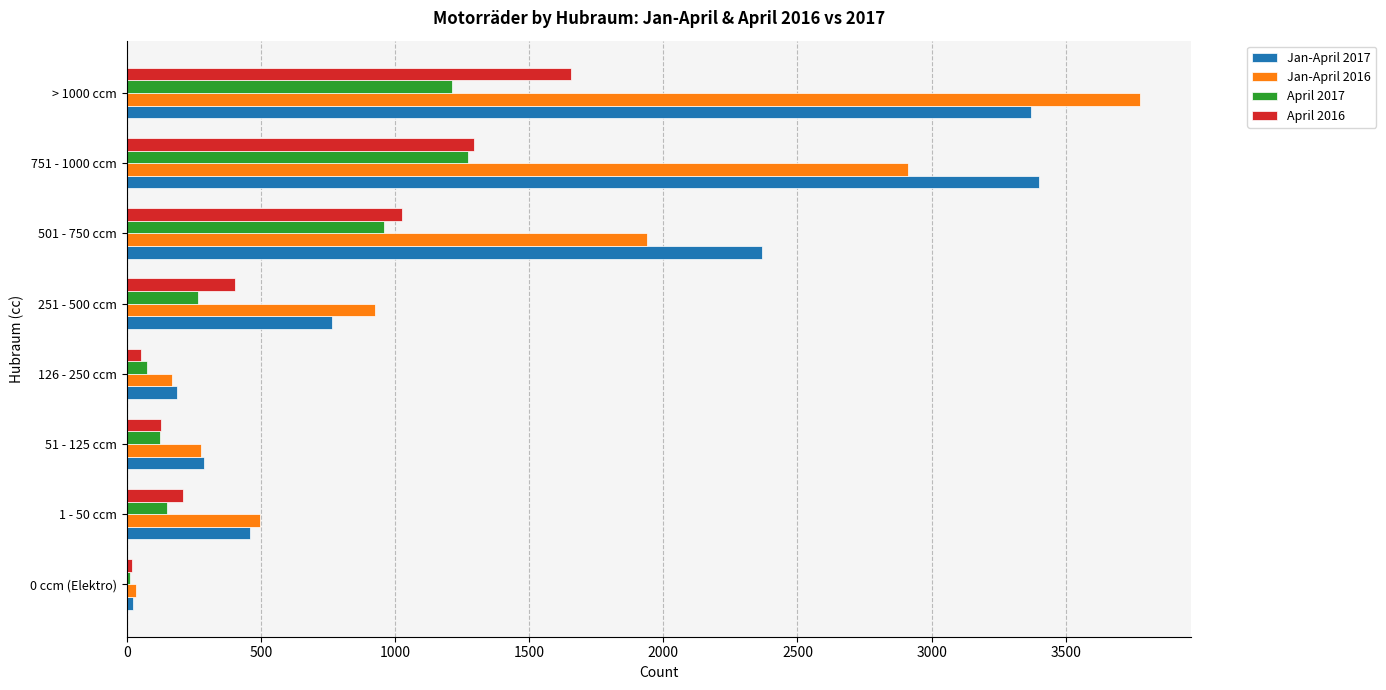

Rank the categories by Jan-April 2016 value from lowest to highest.

0 ccm (Elektro), 126 - 250 ccm, 51 - 125 ccm, 1 - 50 ccm, 251 - 500 ccm, 501 - 750 ccm, 751 - 1000 ccm, > 1000 ccm